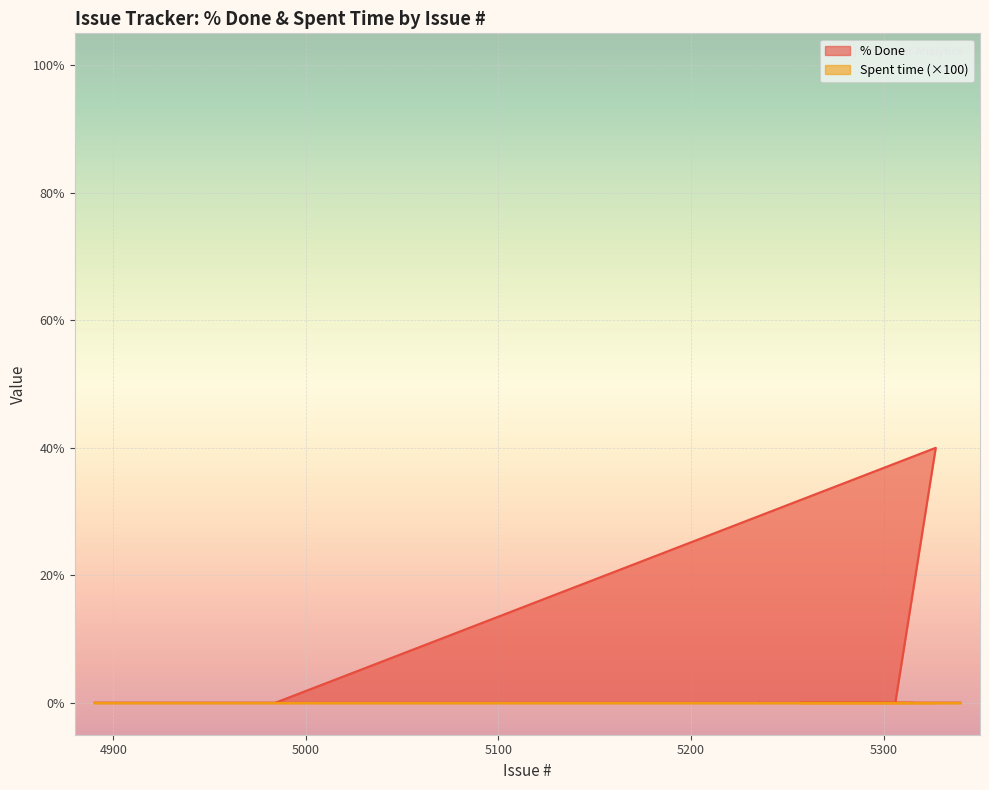

Does the chart display data point markers on the line(s)?

No